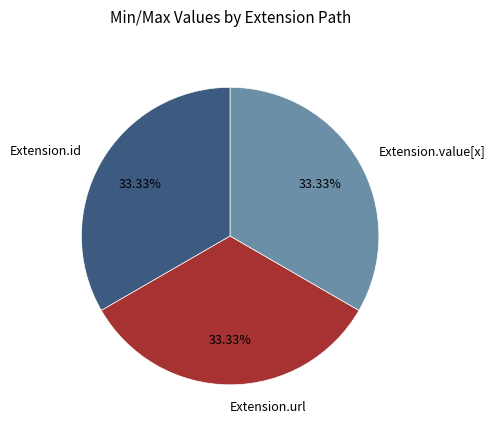

To the nearest percent, what is the average slice percentage?

33%